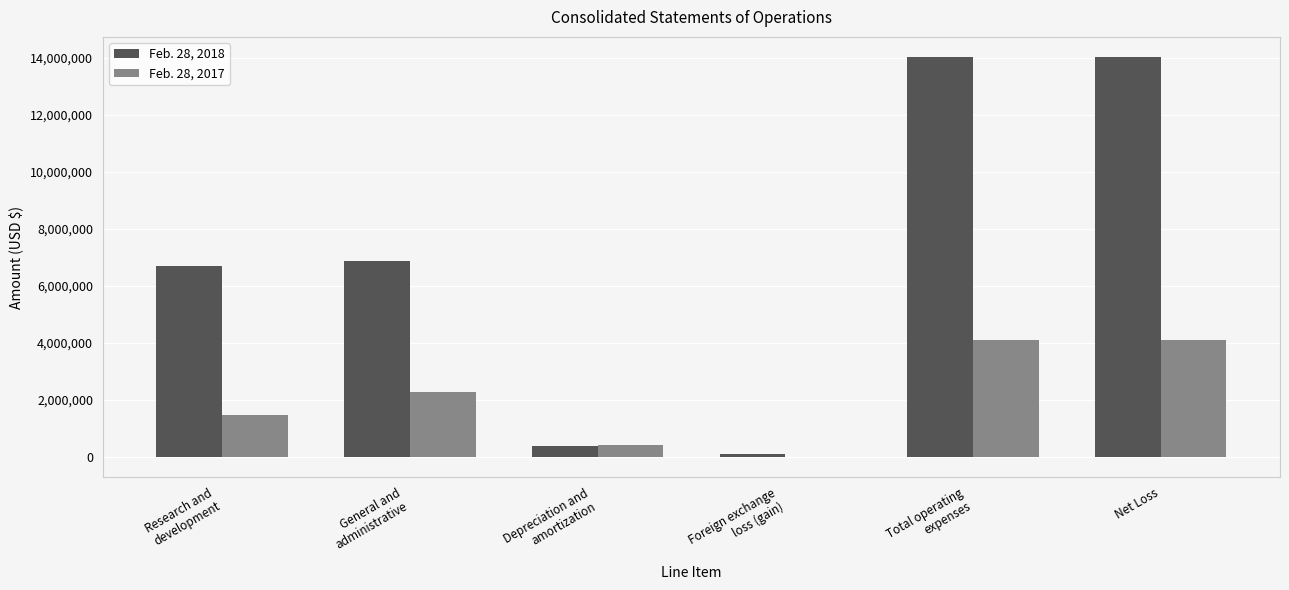

What is the total value across all series at Net Loss?

18151379